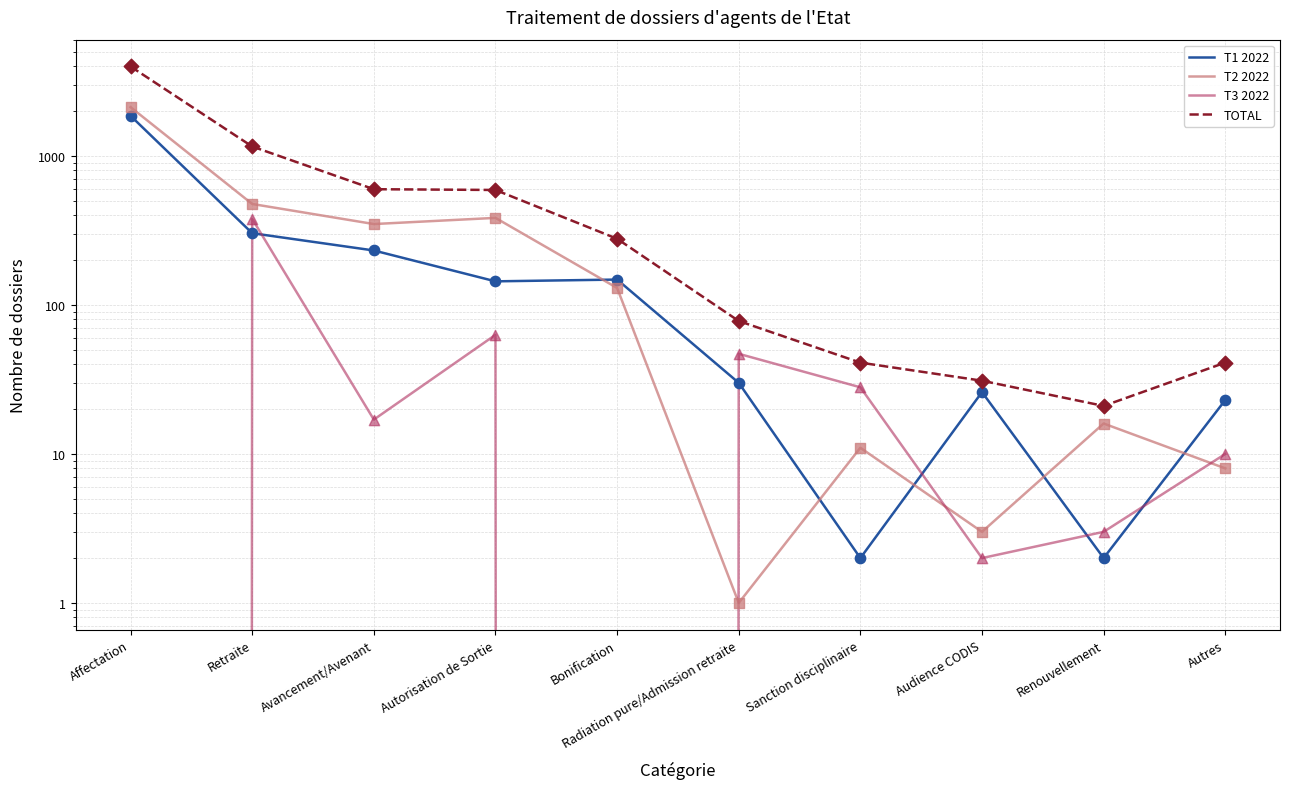

What are all the series names shown in the legend?

T1 2022, T2 2022, T3 2022, TOTAL